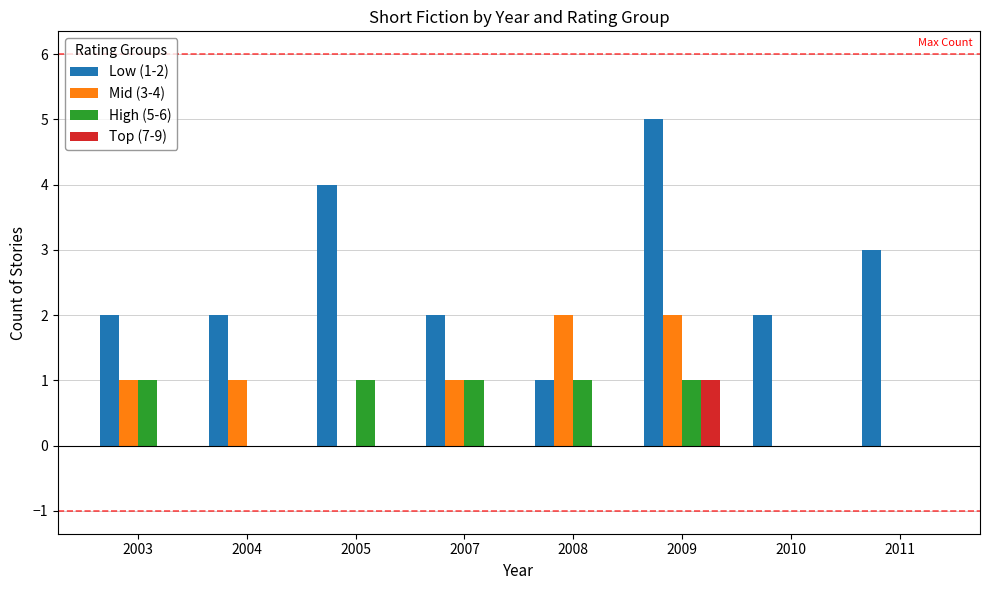

Which category has the highest value across all series?

2009